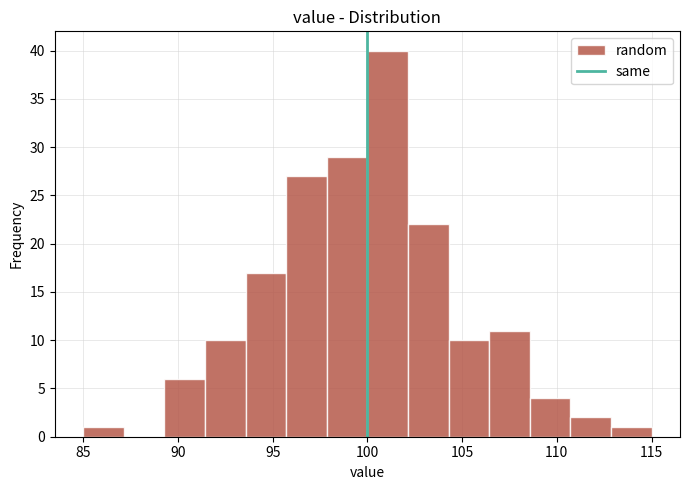

Reading left to right, list every bar in this chart as the range it spans on the x-axis followed by its height. Neither the bar edges nor the heights are printed on the chart, so give them approximately, as read against the axes.

85.0 to 87.0: 1
87.0 to 89.5: 0
89.5 to 91.5: 6
91.5 to 93.5: 10
93.5 to 95.5: 17
95.5 to 98.0: 27
98.0 to 100.0: 29
100.0 to 102.0: 40
102.0 to 104.5: 22
104.5 to 106.5: 10
106.5 to 108.5: 11
108.5 to 110.5: 4
110.5 to 113.0: 2
113.0 to 115.0: 1